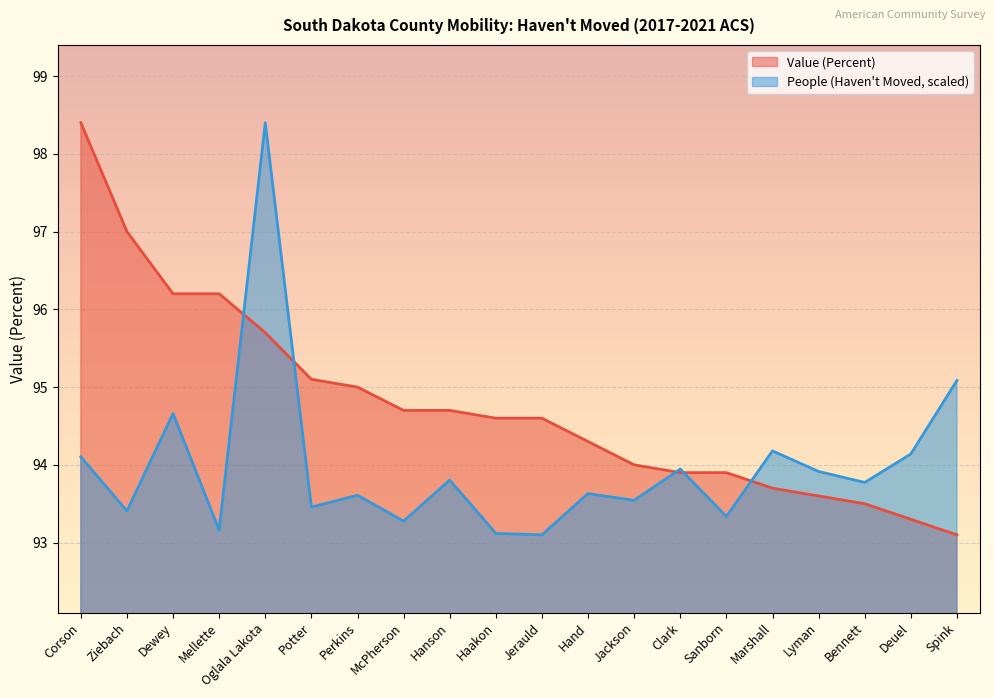

At which category does the chart reach its peak across all series?

Corson